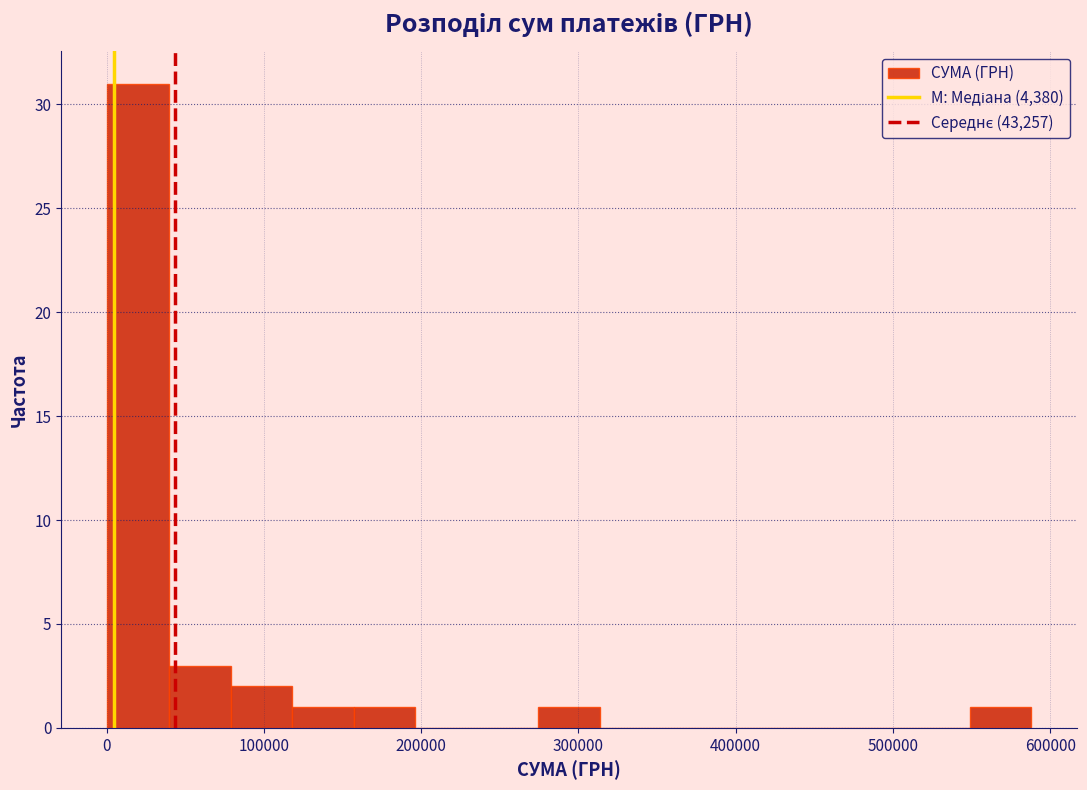

Read against the x-axis, roughly where is the centre of the tallest bar?

20000